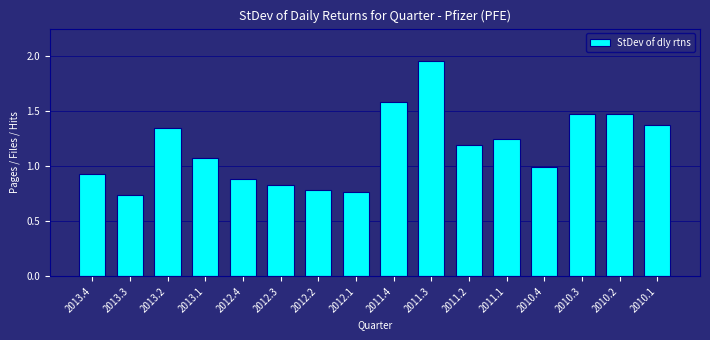

What is the value of the 16th bar from the left?

1.4